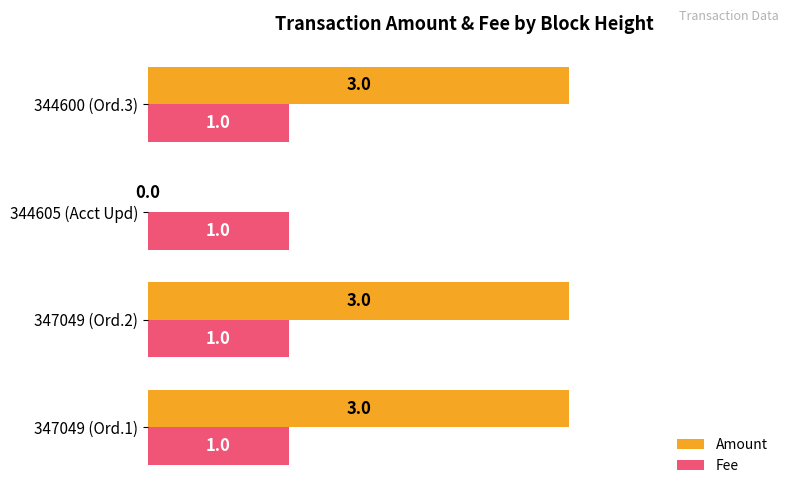

Which series changed the most between 347049 (Ord.1) and 344605 (Acct Upd)?

Amount